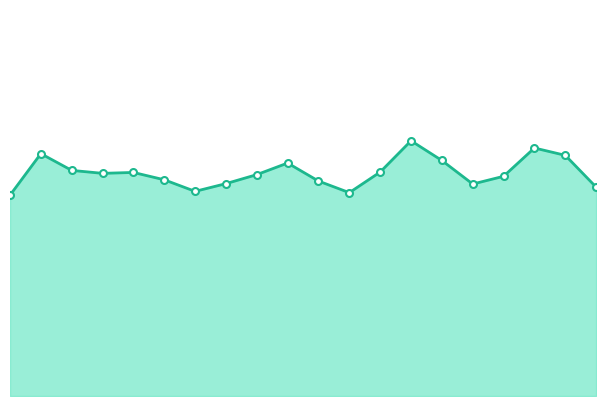

Does the chart have visible grid lines?

No